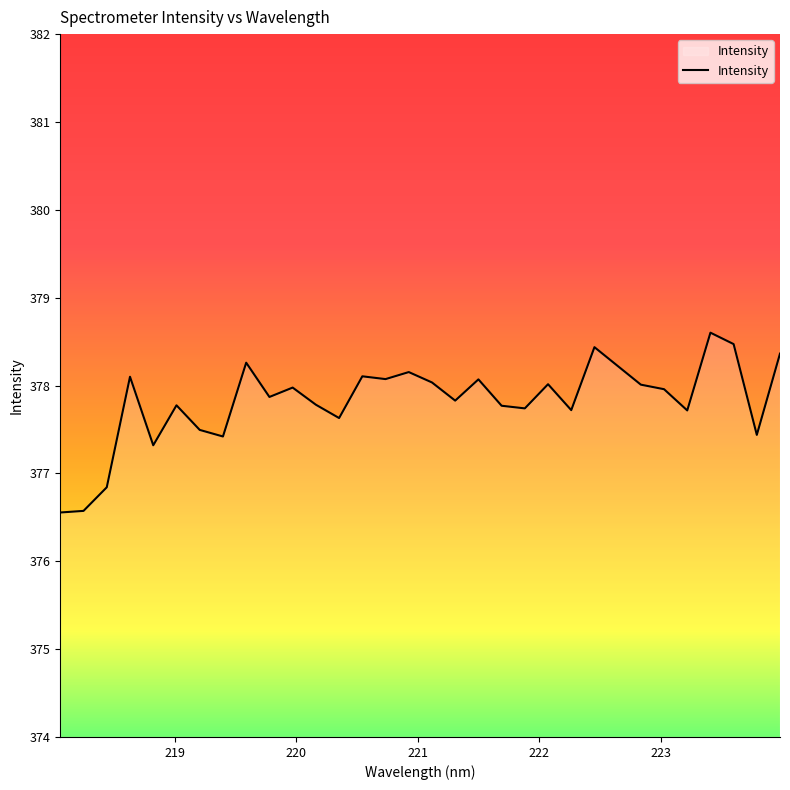

True or false: there are more than 2 points higher than both neighbors.

True